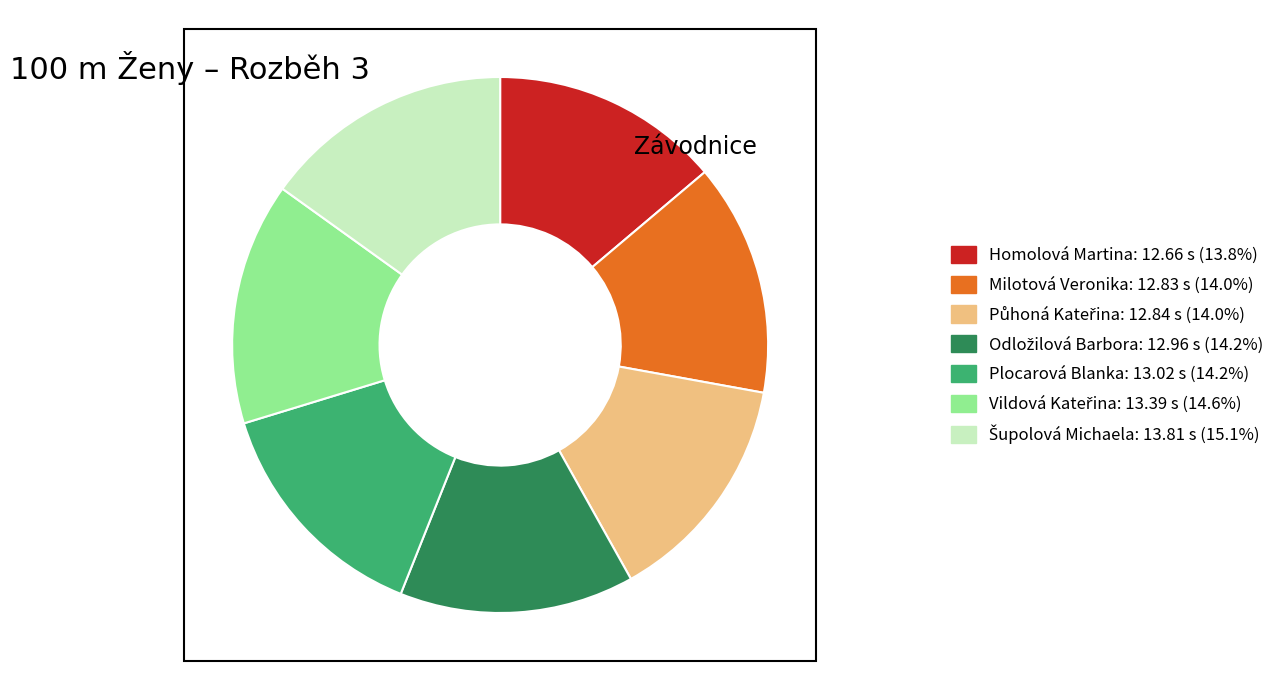

Does any single category account for the majority?

No